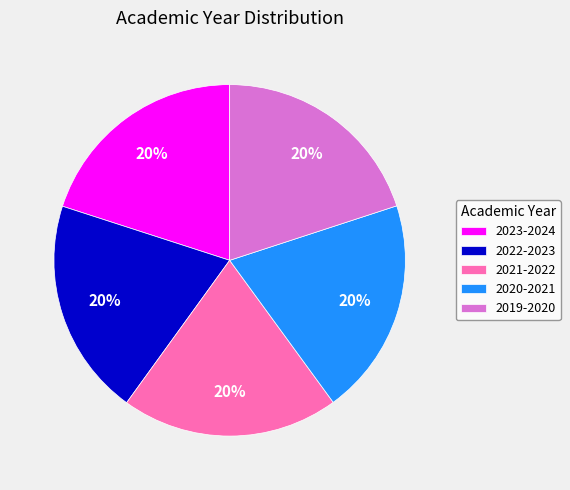

Do 2023-2024 and 2020-2021 together represent more than half of the pie?

No